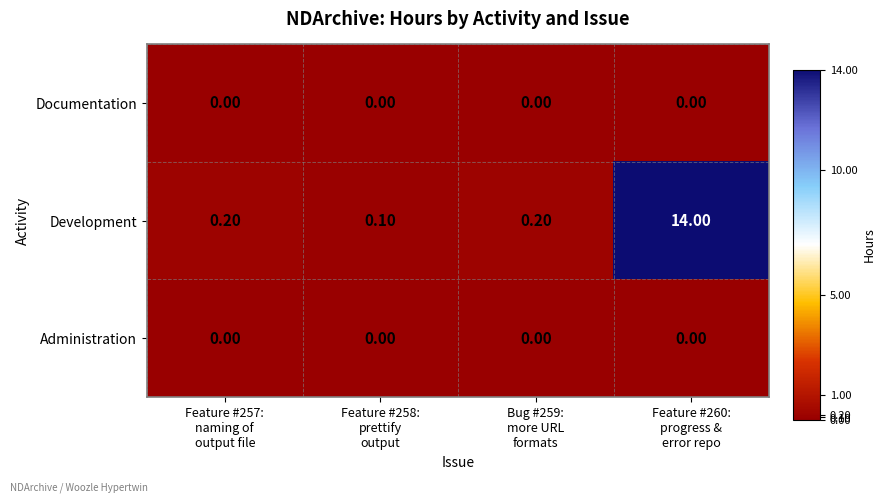

How many data points does each series have?

4